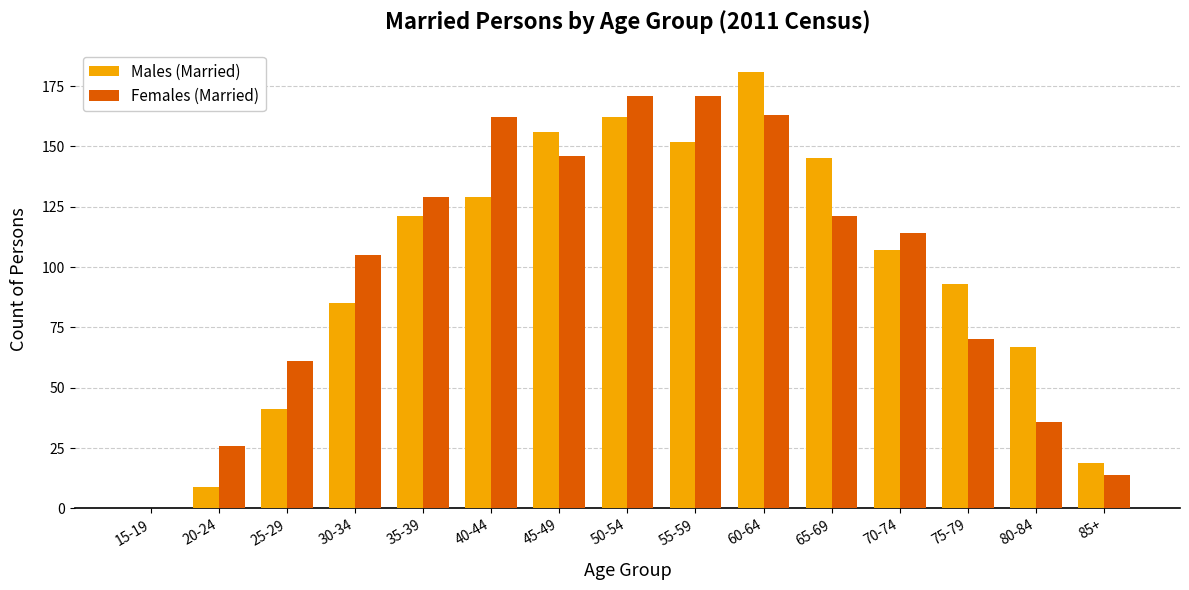

What is the total value across all series at 75-79?

163